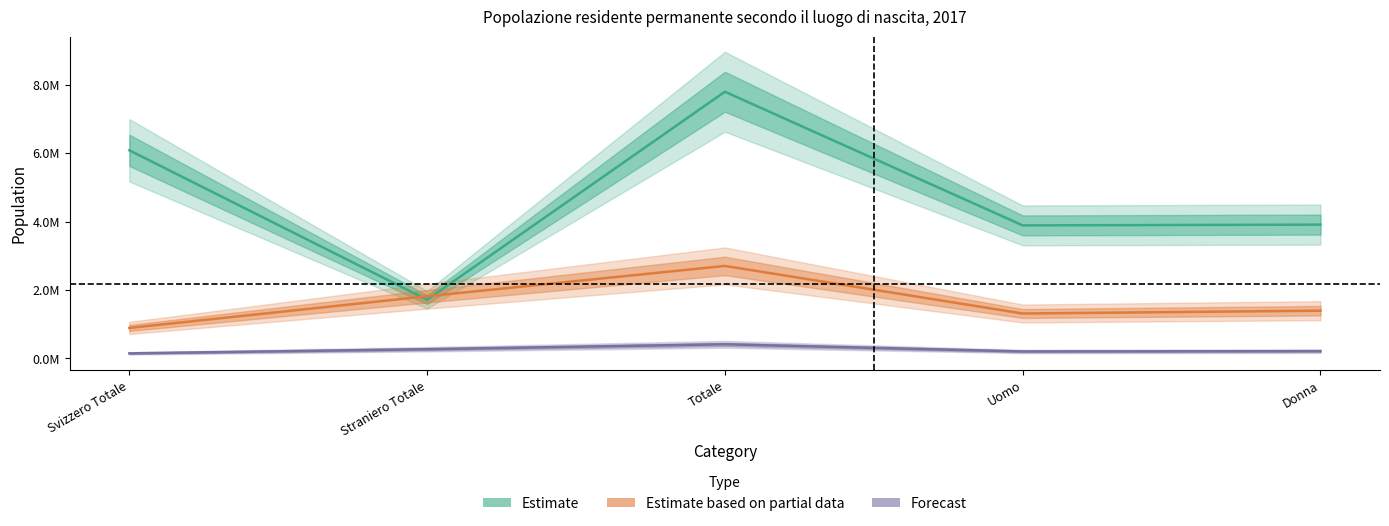

List the series in order of their overall mean, lowest first.

Forecast, Estimate based on partial data, Estimate